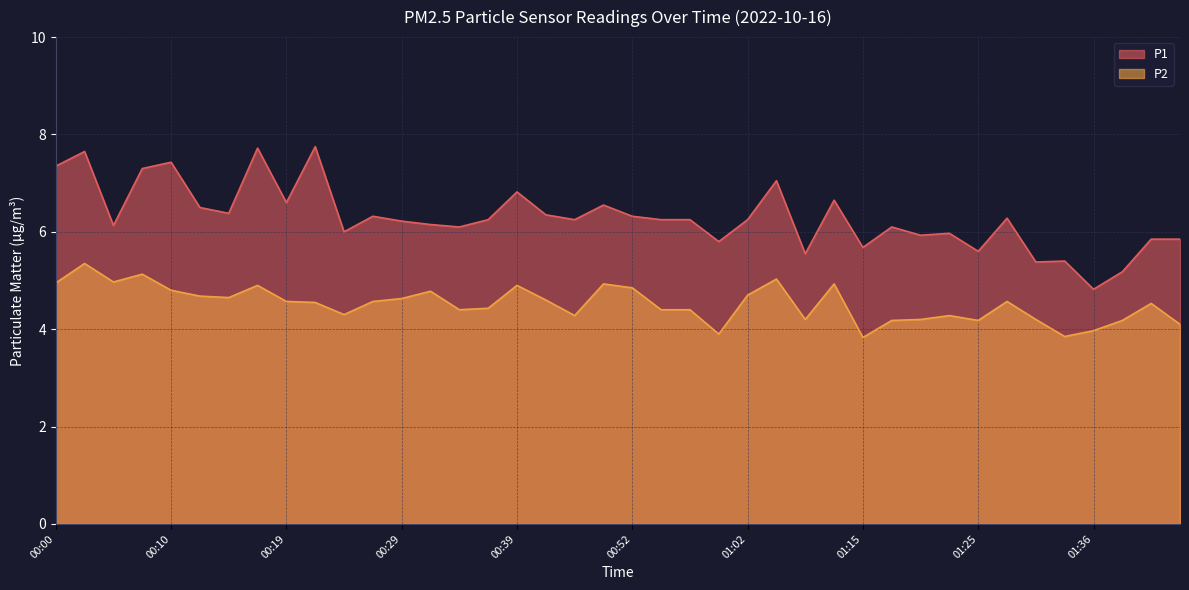

What are all the series names shown in the legend?

P1, P2